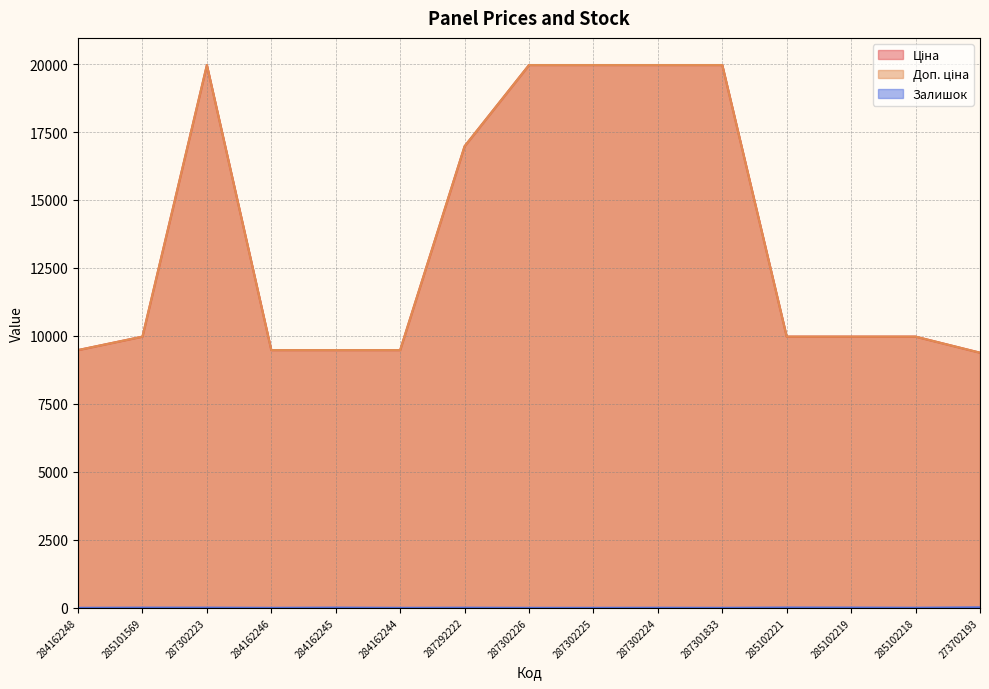

True or false: Ціна has more than 0 points higher than both neighbors.

True